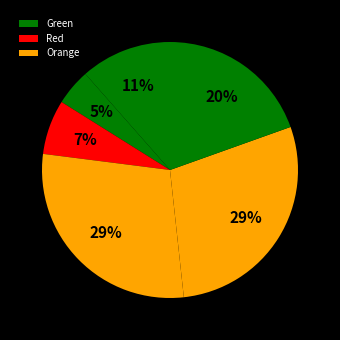

How many slices are in this pie chart?

6